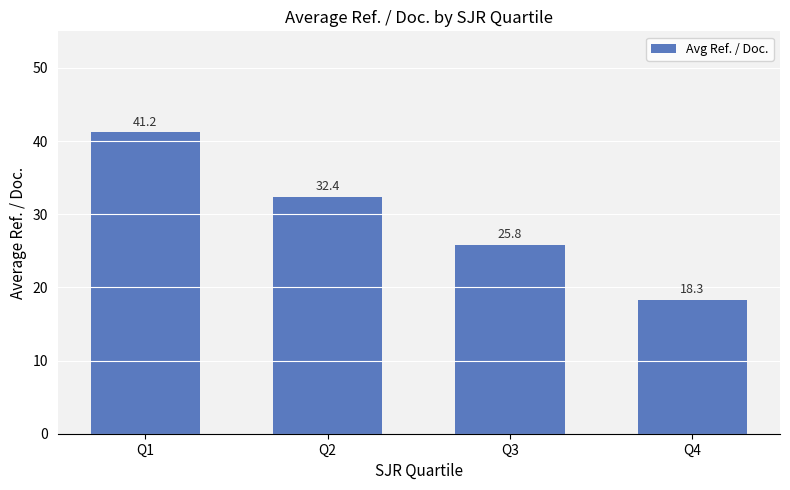

Reading left to right, what are all the values shown in this chart?

Q1=41.2	Q2=32.4	Q3=25.8	Q4=18.3